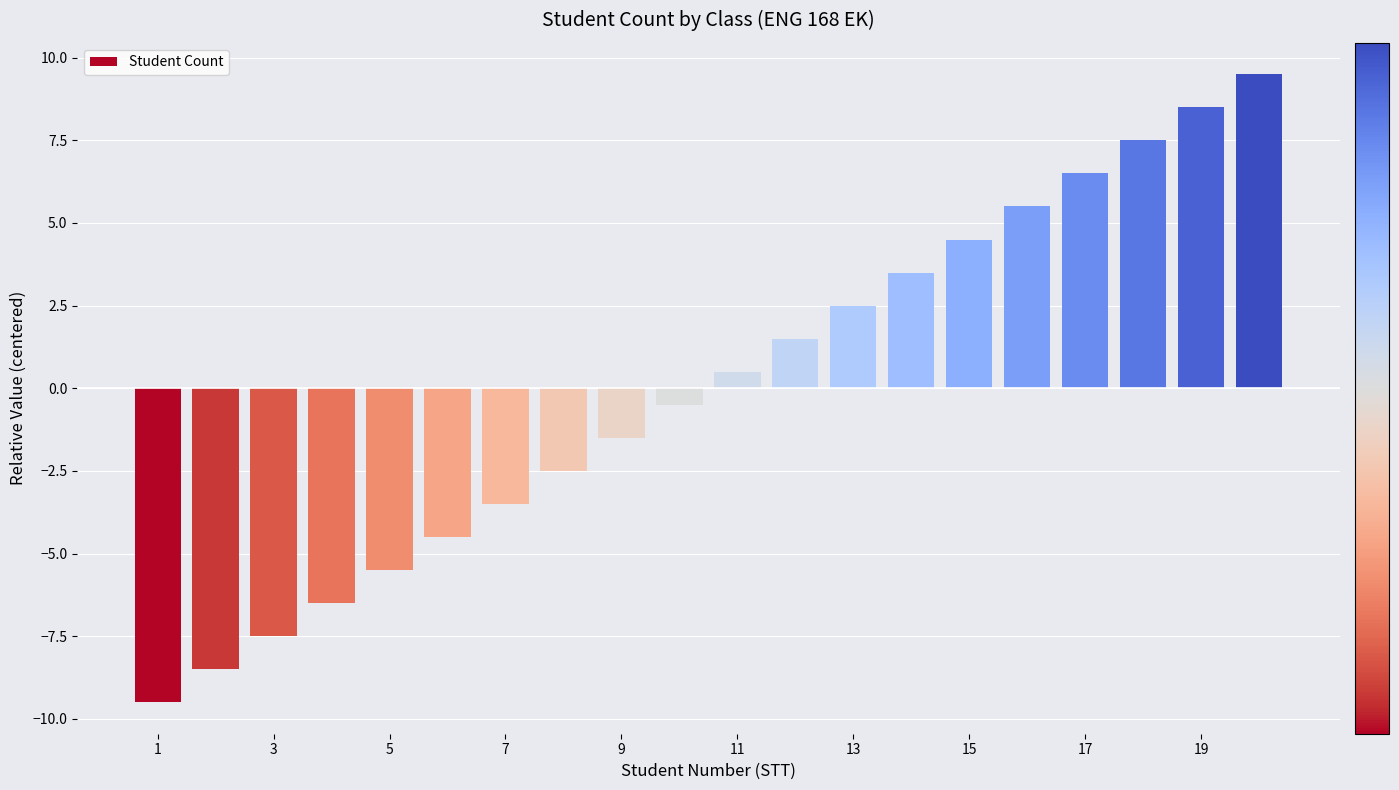

What is the difference between the maximum and minimum values?

19.0